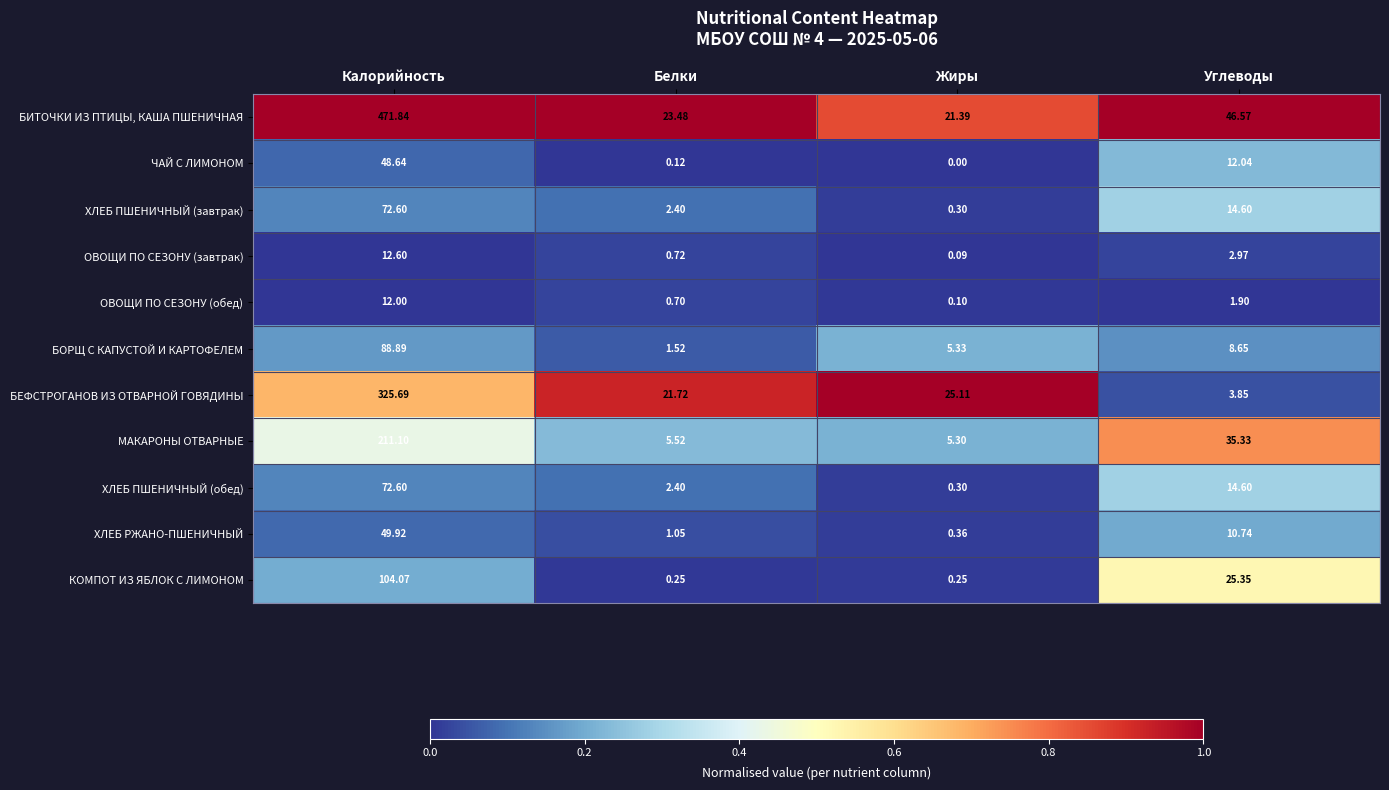

At which category is the sum across all series the highest?

Калорийность